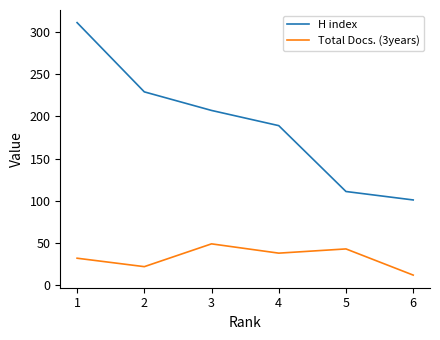

Between 3 and 5, which series saw the biggest shift?

H index